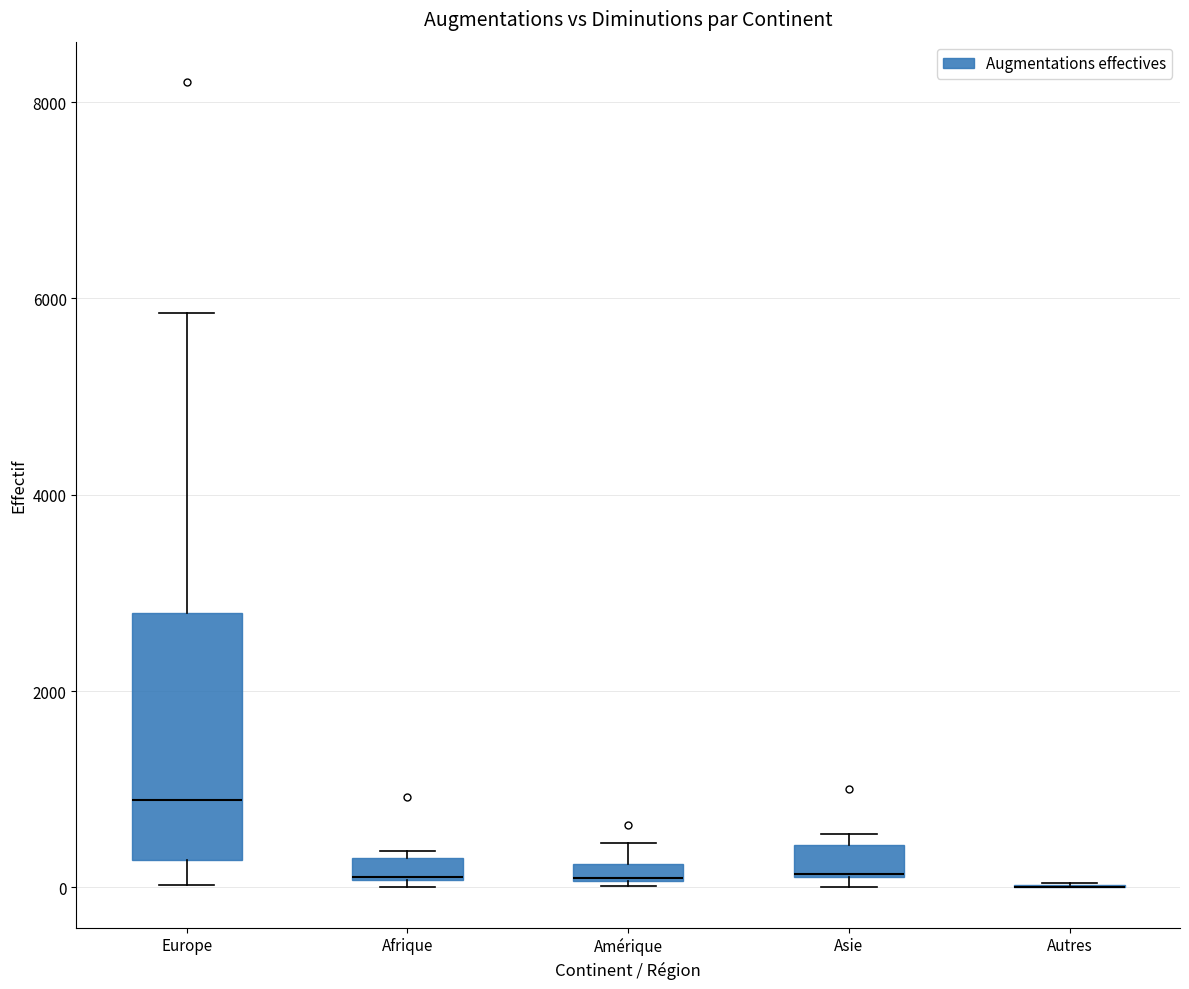

Comparing the boxes themselves (not the whiskers), which one is the tallest?

Europe